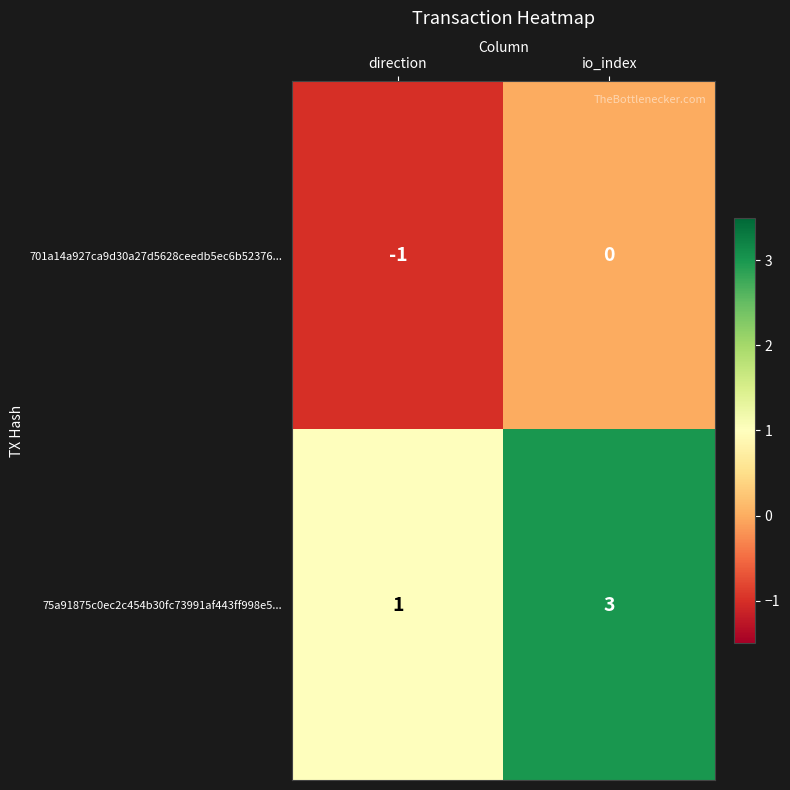

At which category is the sum across all series the highest?

io_index